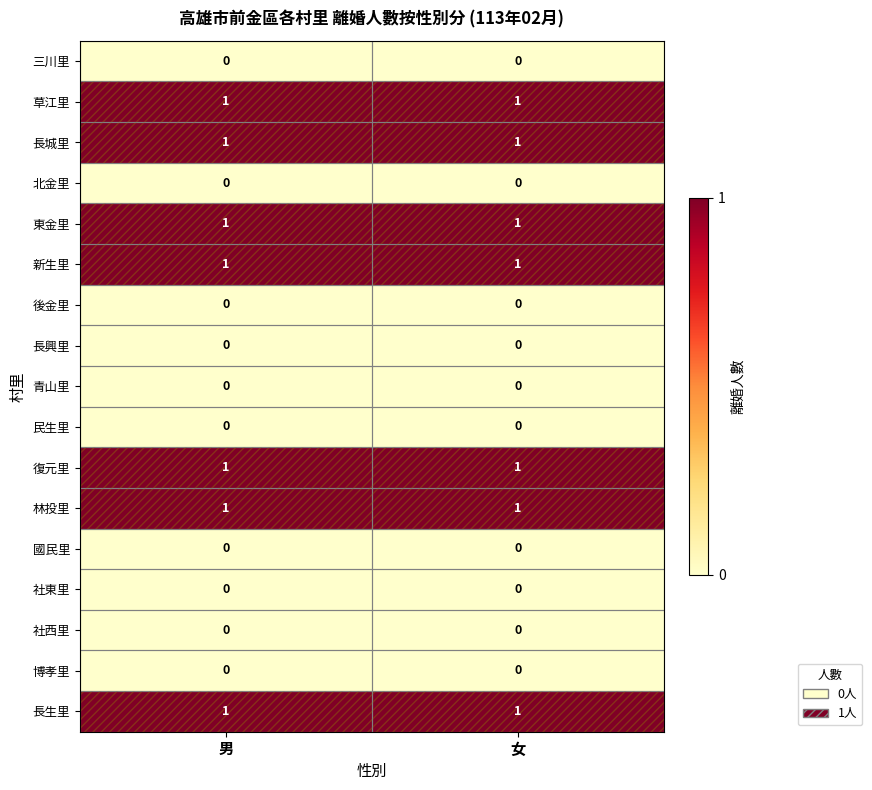

Is the value of 草江里 at 女 greater than the value of 青山里 at 男?

Yes